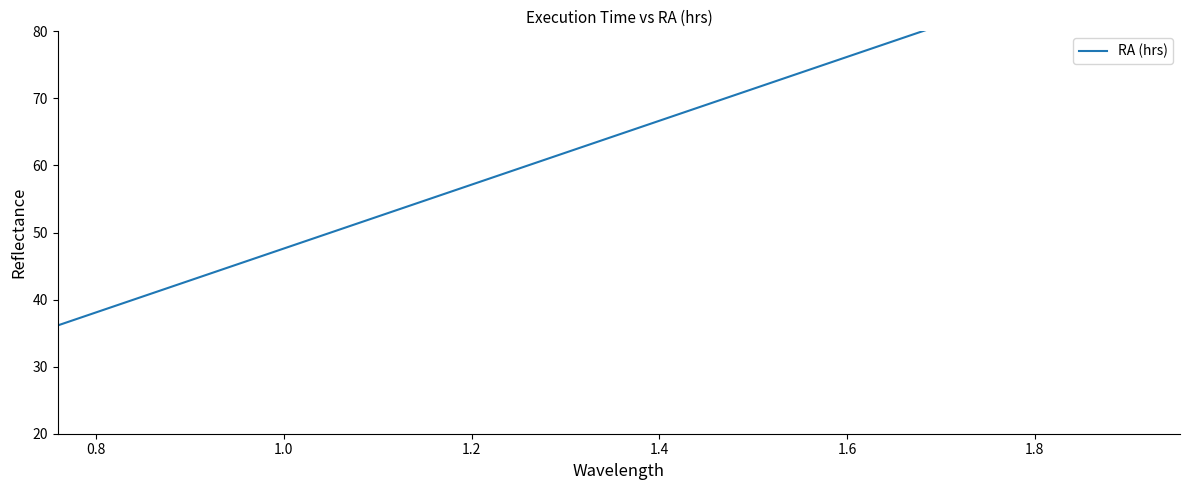

Reading left to right, what are all the values shown in this chart?

36.1	39.2	42.4	45.6	48.7	51.9	54.9	57.9	60.0	63.2	66.2	69.2	72.3	75.2	78.3	80.5	83.6	86.8	89.9	93.1